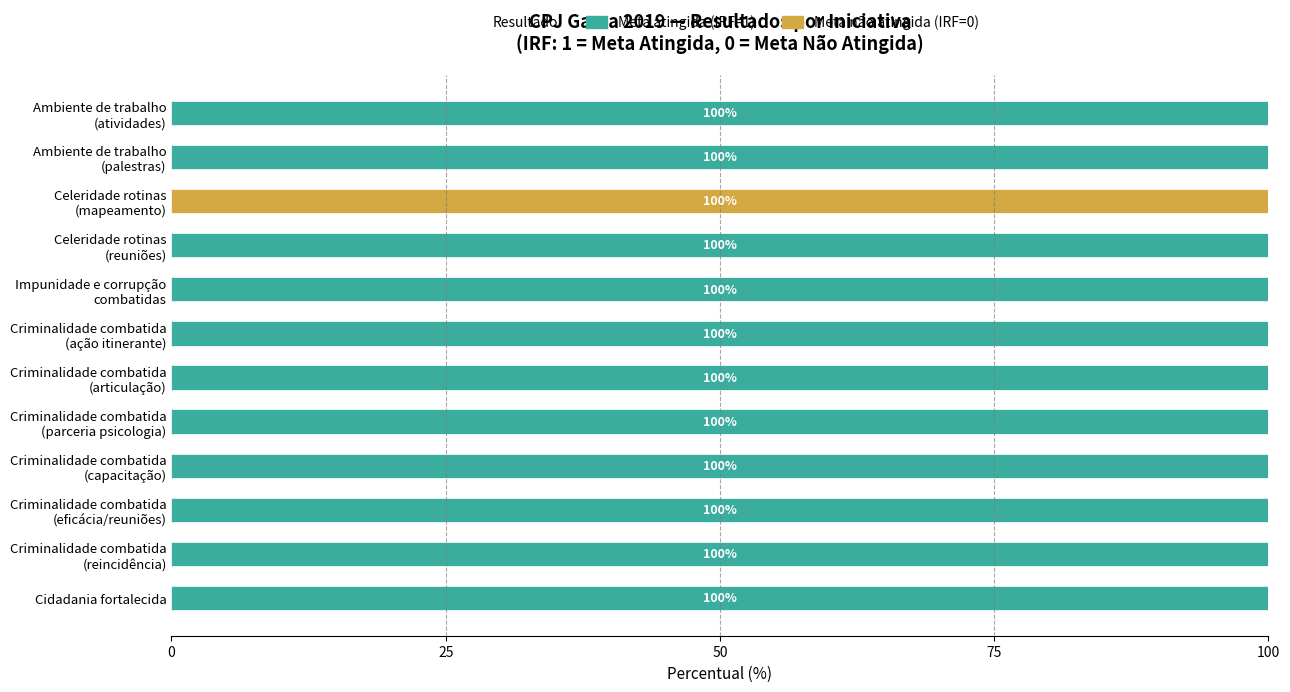

True or false: Meta atingida (IRF=1) has a value of 100 at Cidadania fortalecida.

True